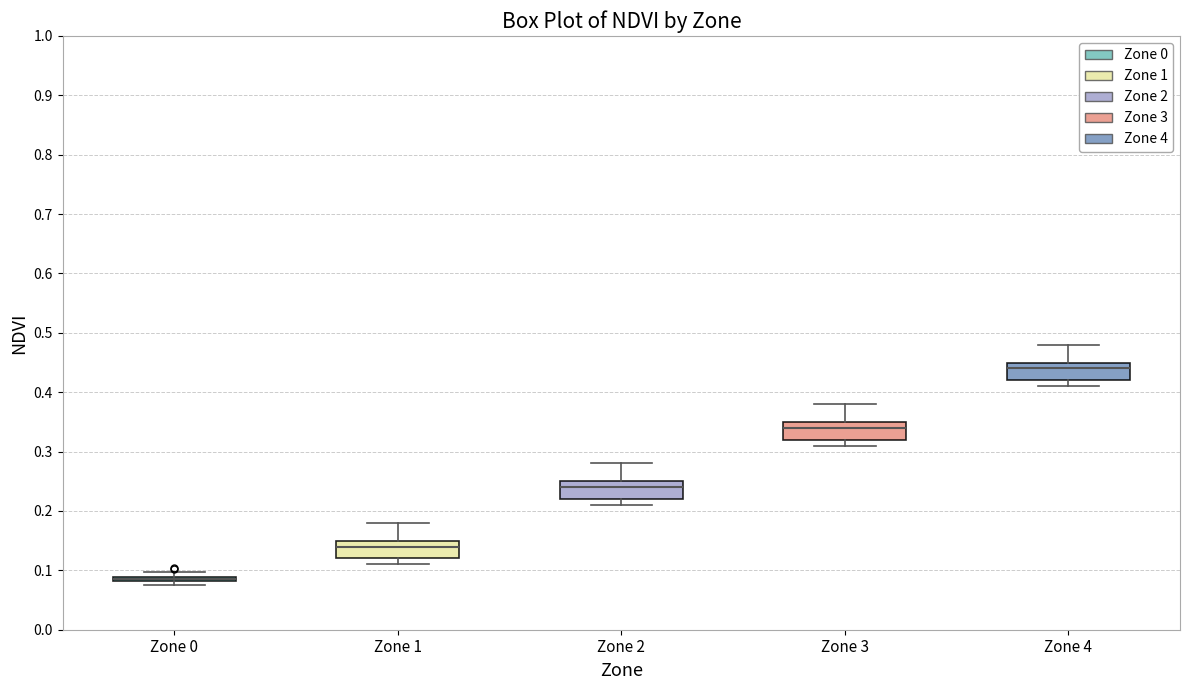

Where does the lower whisker of the box for Zone 2 end on the y-axis? The values are not printed on the chart, so give them approximately, as read against the axis.

0.21